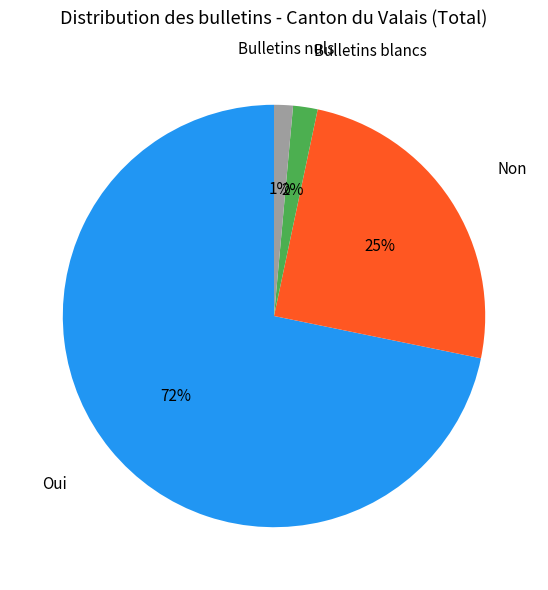

How many segments does this pie chart have?

4